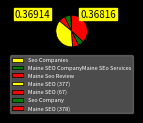

True or false: Maine SEO (67) accounts for 1% of the total.

False